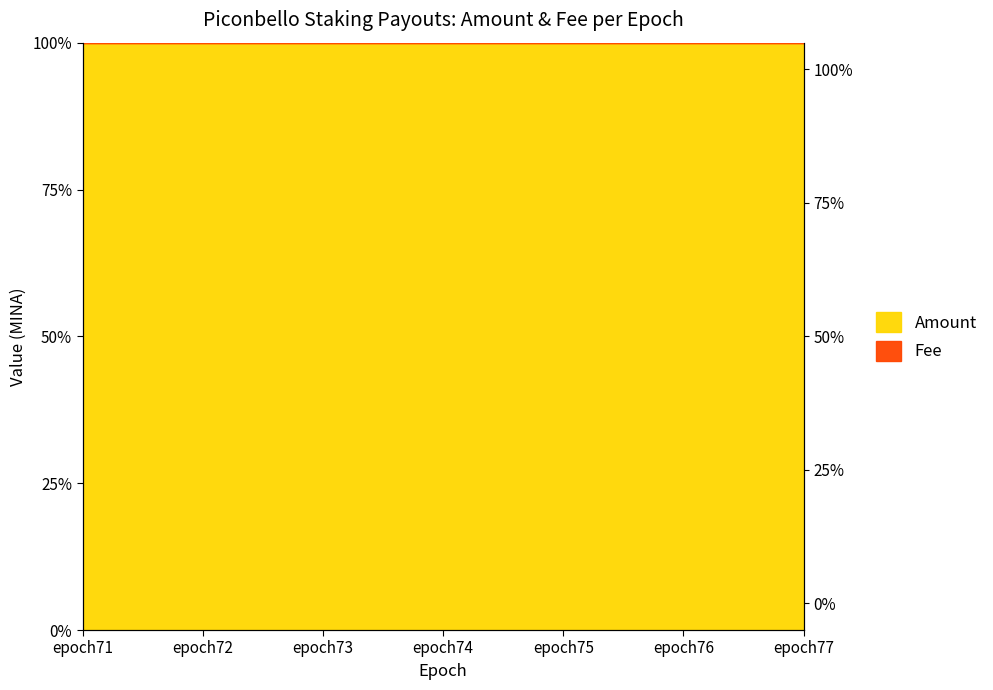

List the labels in order of value, largest first.

epoch76, epoch75, epoch71, epoch72, epoch77, epoch73, epoch74